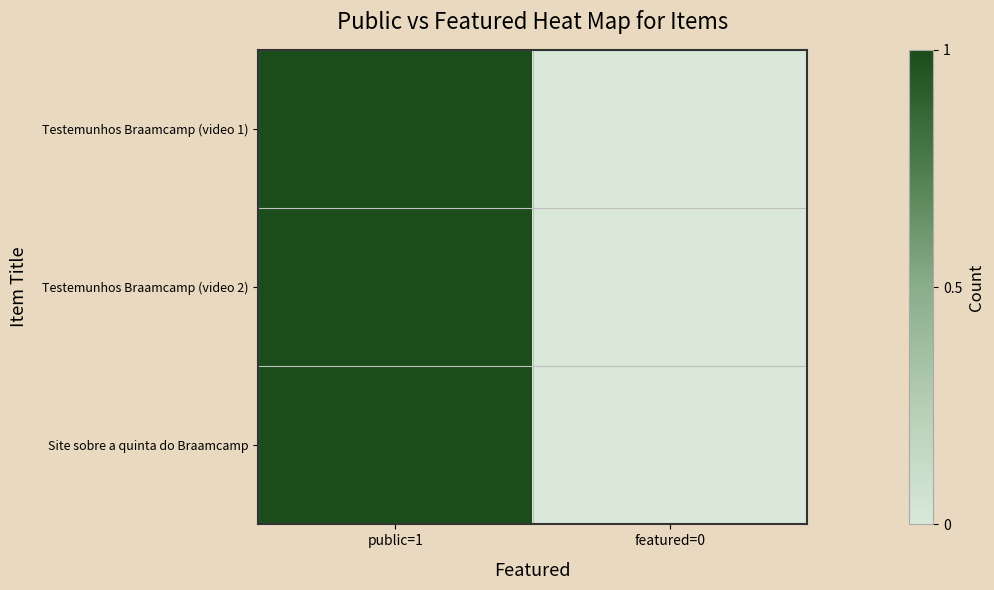

At which category is the sum across all series the highest?

public=1